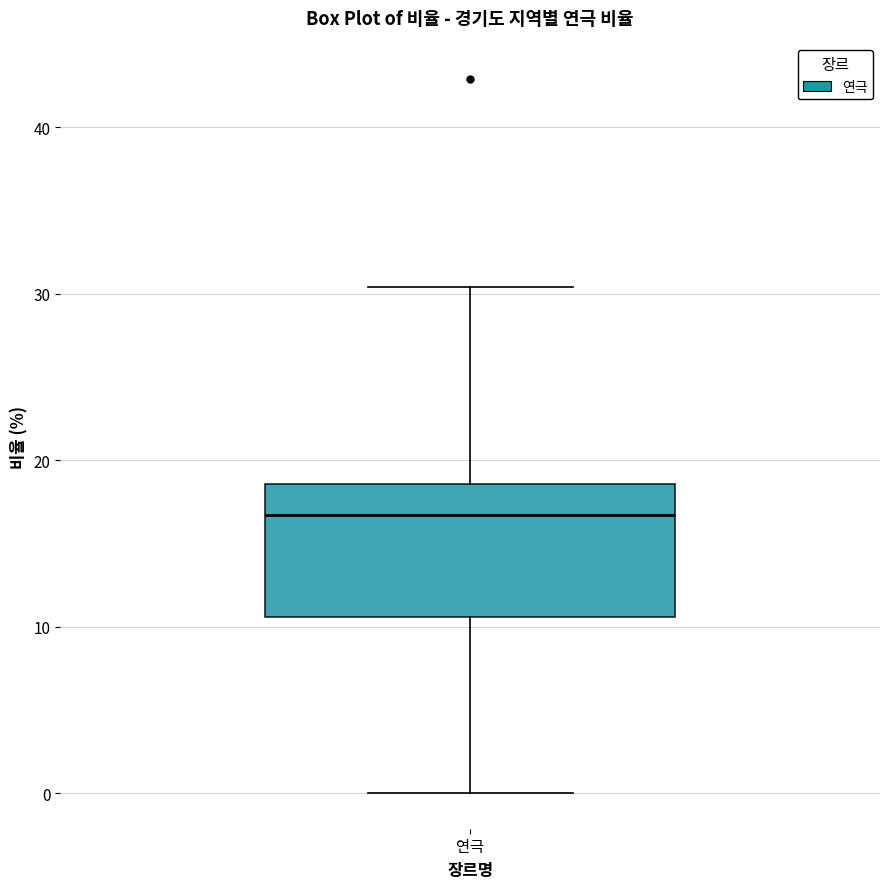

Read this box plot against the y-axis: the position of the median line, the range covered by the box, and the ends of both whiskers. The values are not printed on the chart, so give them approximately, as read against the axis.

median 17, box 11 to 19, whiskers 0 to 30